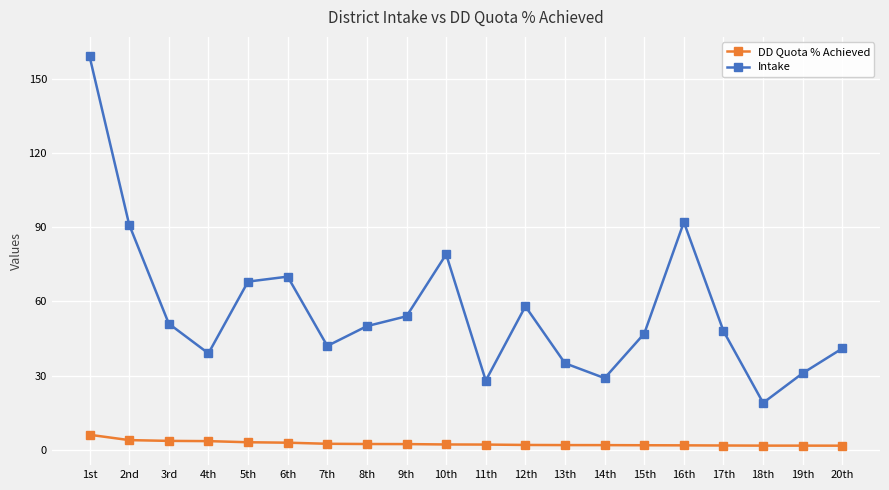

In Intake, how many points are lower than both neighbors (excluding endpoints)?

5